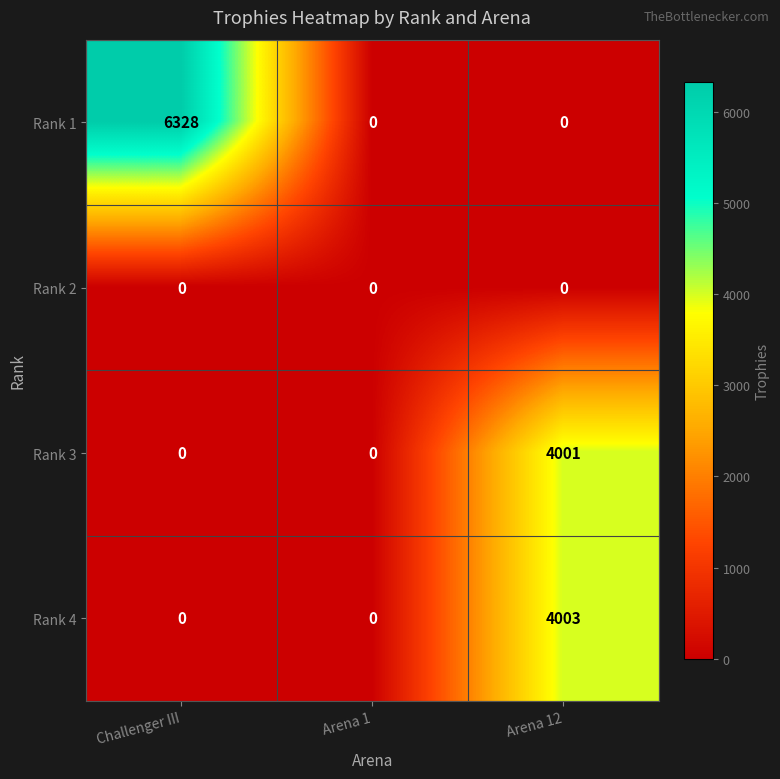

What is the average value of the Rank 1 series?

2109